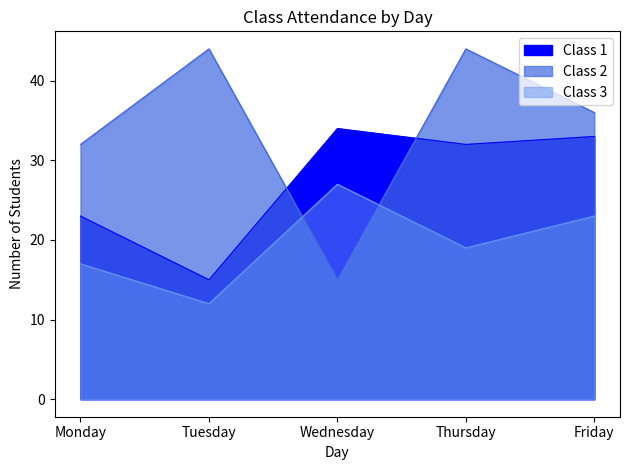

Which series changed the most between Thursday and Friday?

Class 2